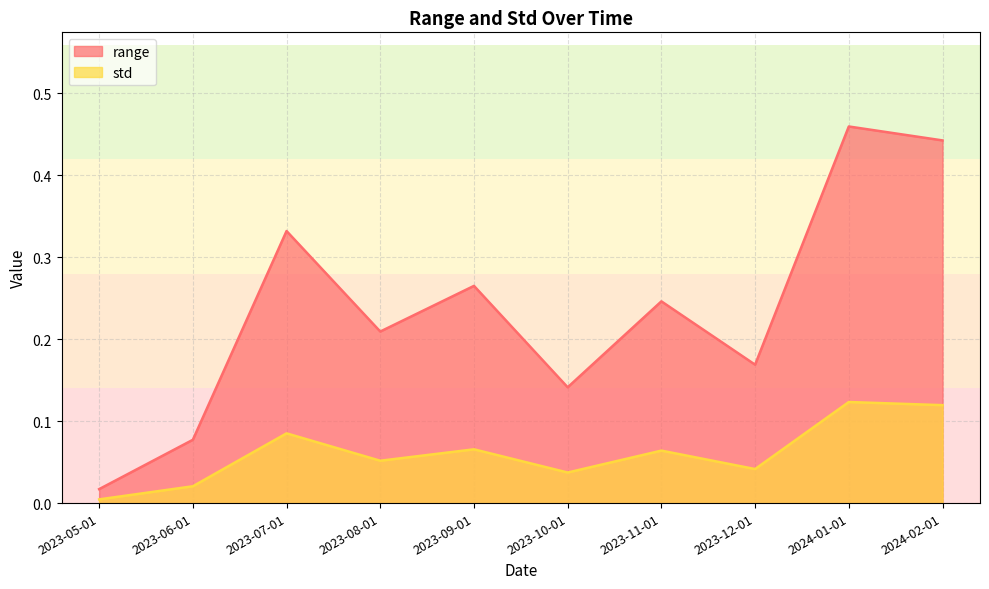

At how many categories does at least one series exceed 0?

10